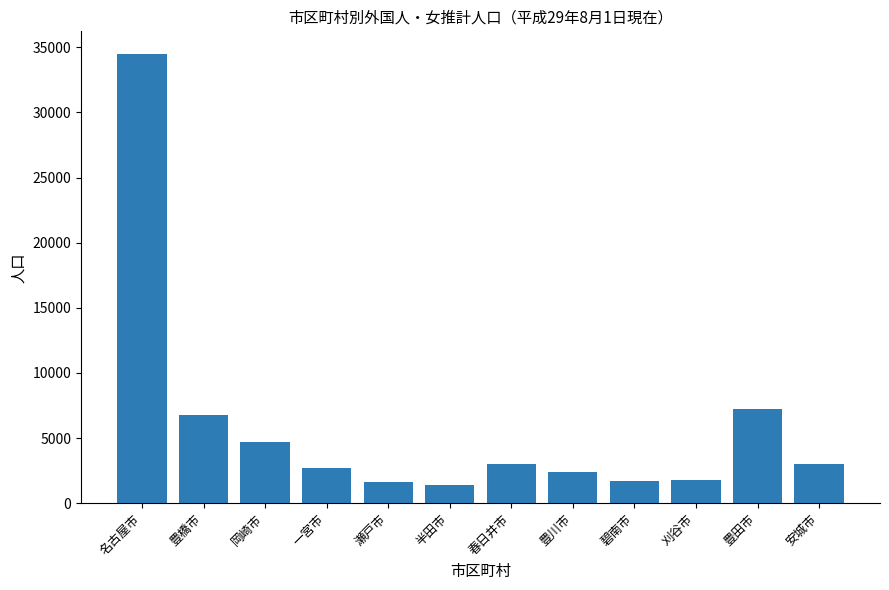

At which category does the chart reach its peak across all series?

名古屋市